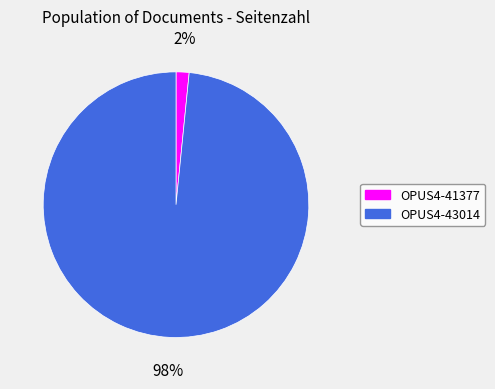

How many segments does this pie chart have?

2